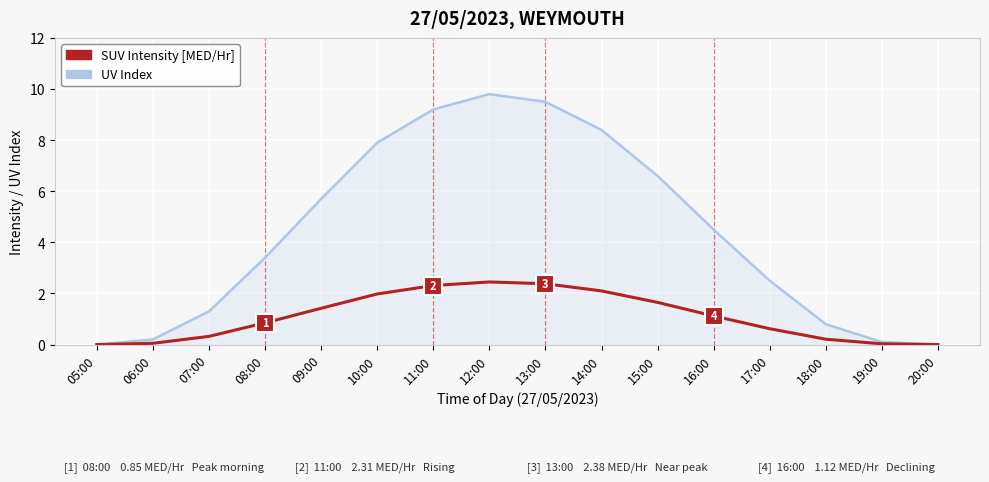

Which series changed the most between 07:00 and 14:00?

UV Index